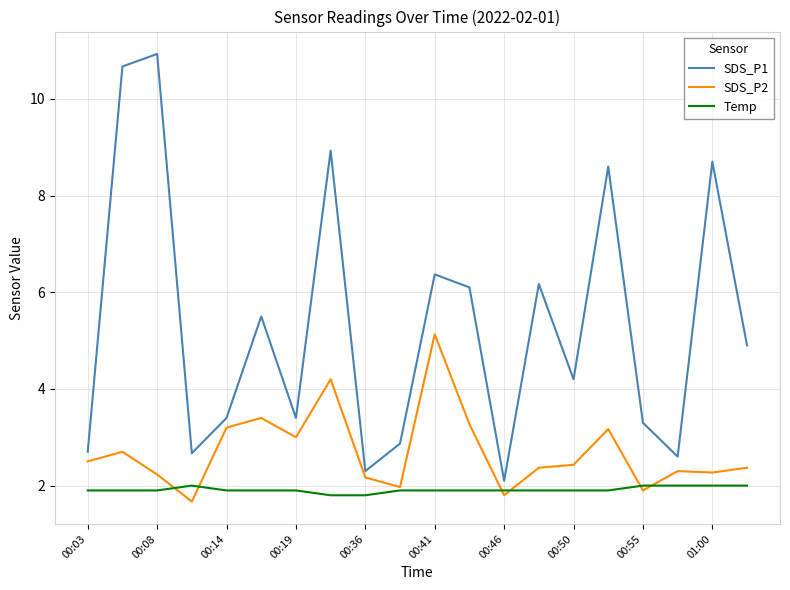

Does the chart have visible grid lines?

Yes